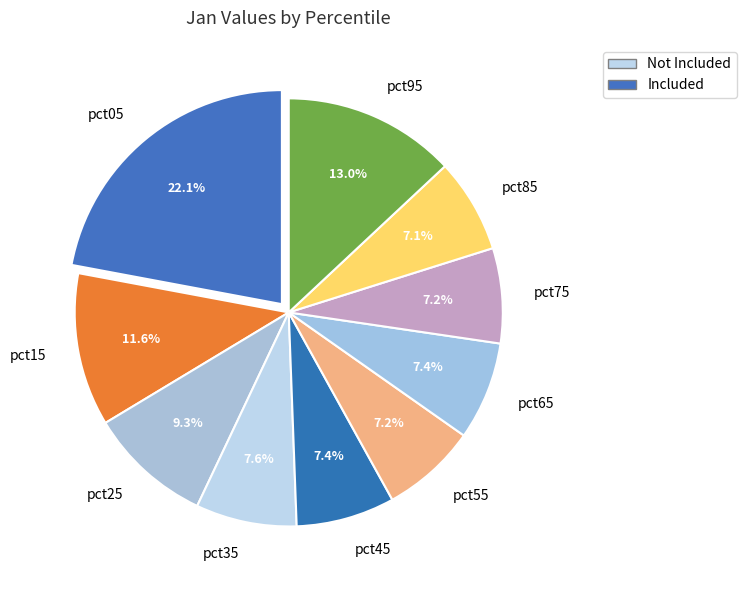

How many segments does this pie chart have?

10